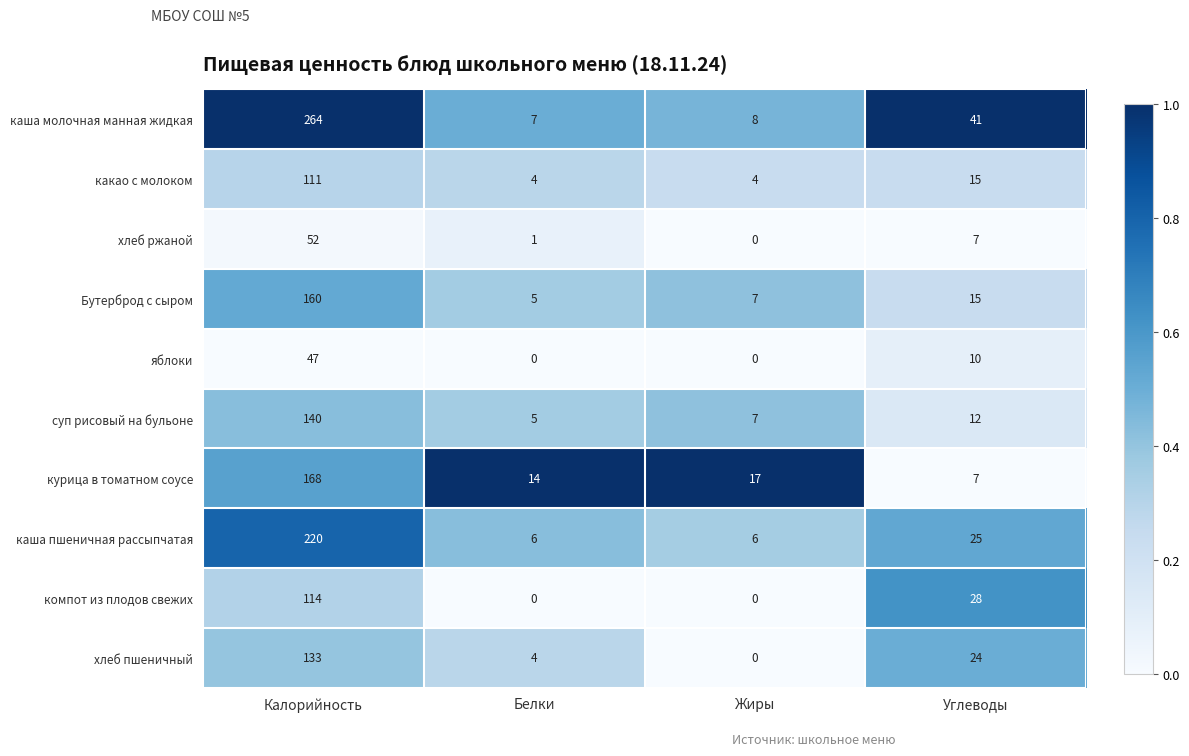

Is it true that какао с молоком equals 111 at Калорийность?

True